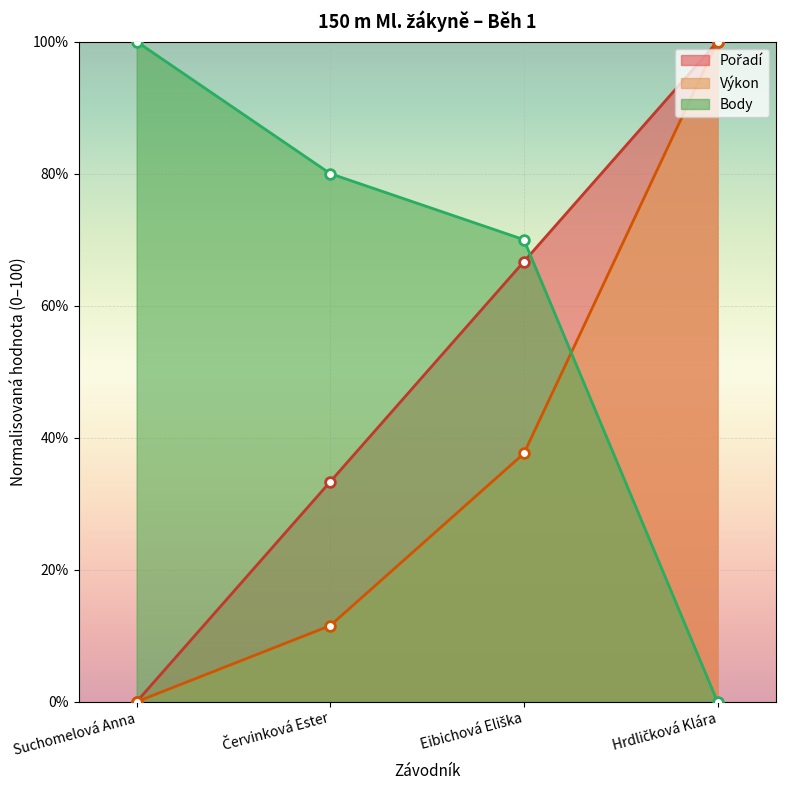

The Výkon series shows -46.0 at Suchomelová Anna. True or false?

False